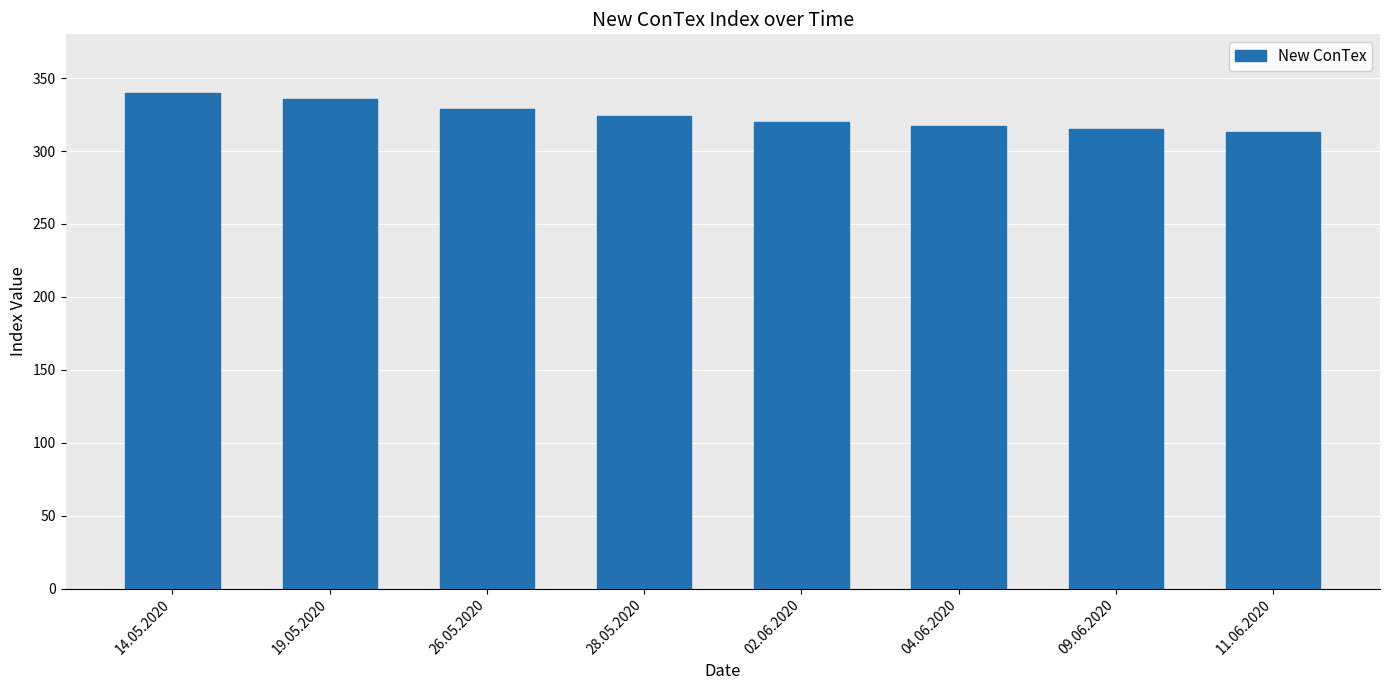

What is the minimum value shown in the chart?

313